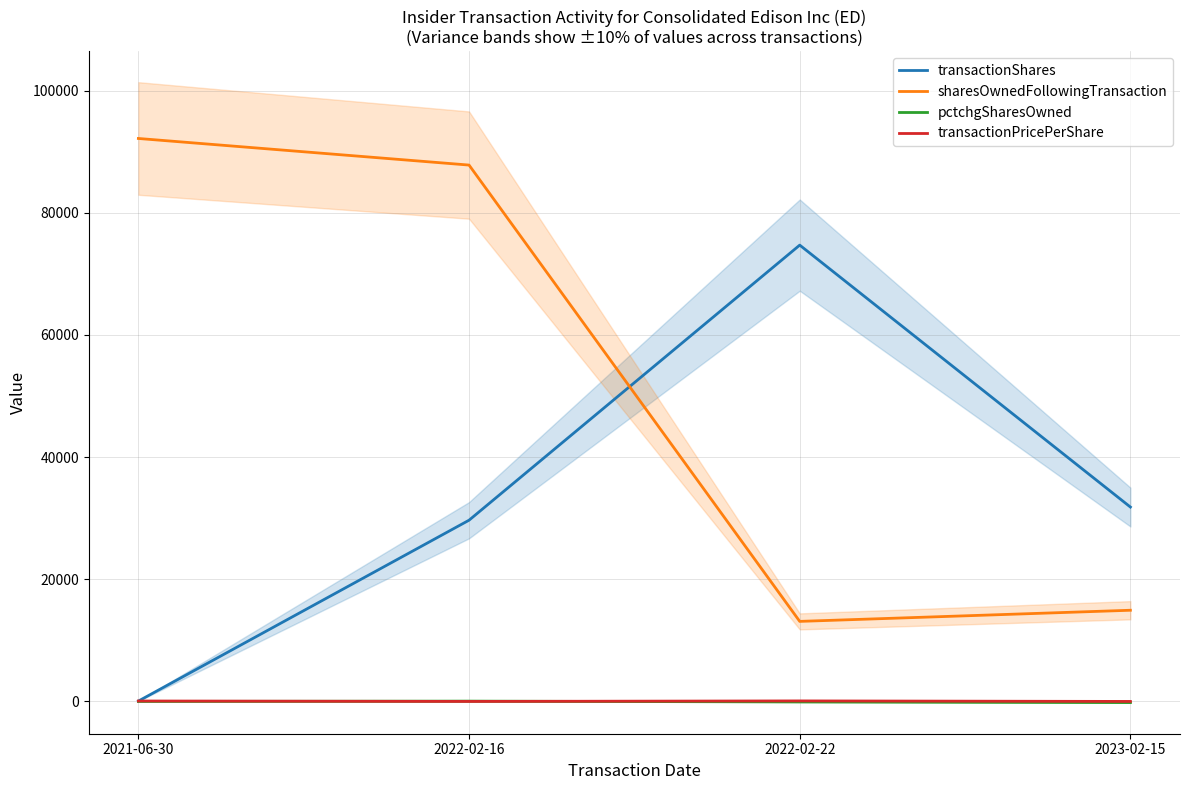

Rank the series at 2021-06-30 from lowest to highest value.

pctchgSharesOwned, transactionShares, transactionPricePerShare, sharesOwnedFollowingTransaction